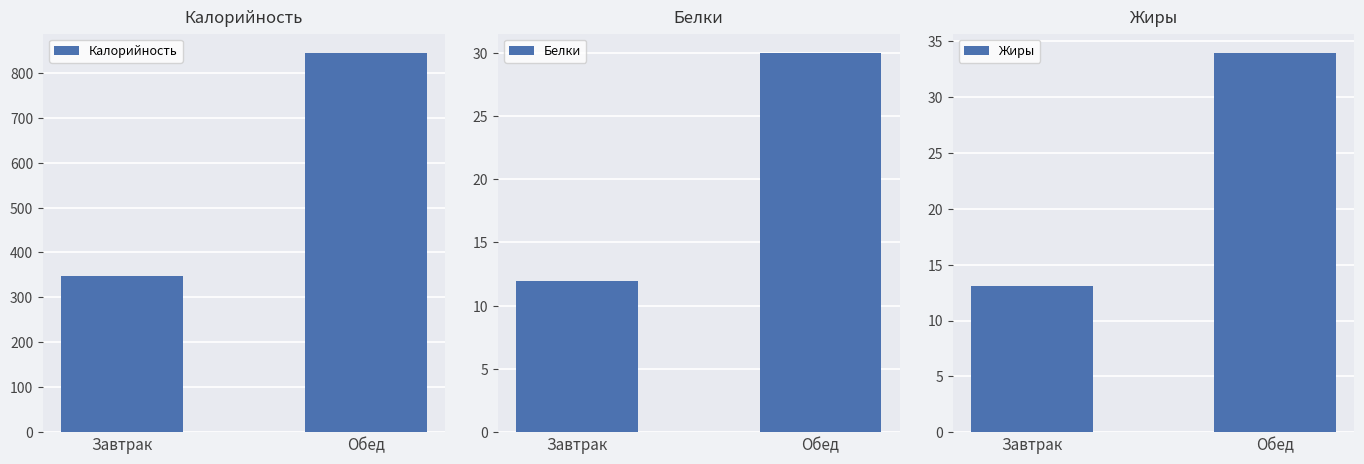

At how many categories does at least one series exceed 443?

1